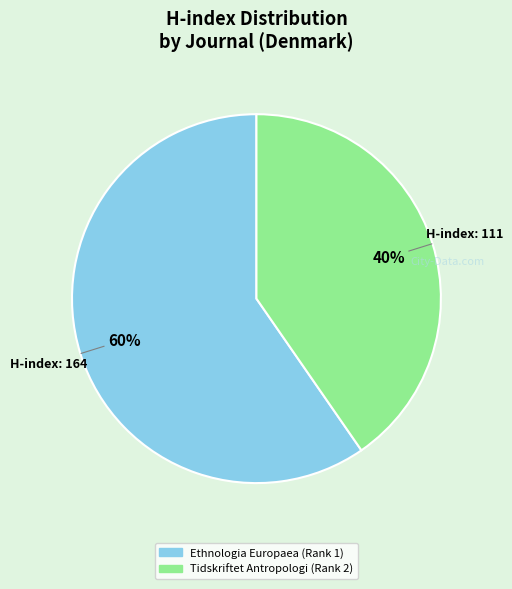

To the nearest percent, what is the combined percentage of Ethnologia Europaea (Rank 1) and Tidskriftet Antropologi (Rank 2)?

100%